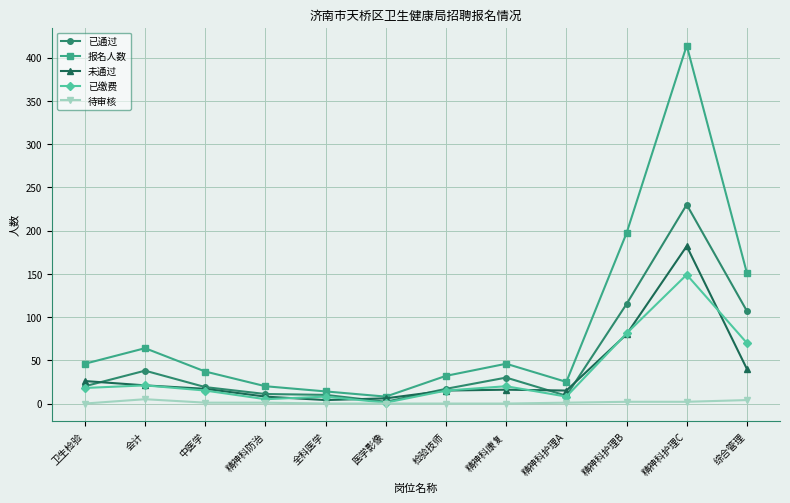

Rank the series at 精神科护理C from lowest to highest value.

待审核, 已缴费, 未通过, 已通过, 报名人数